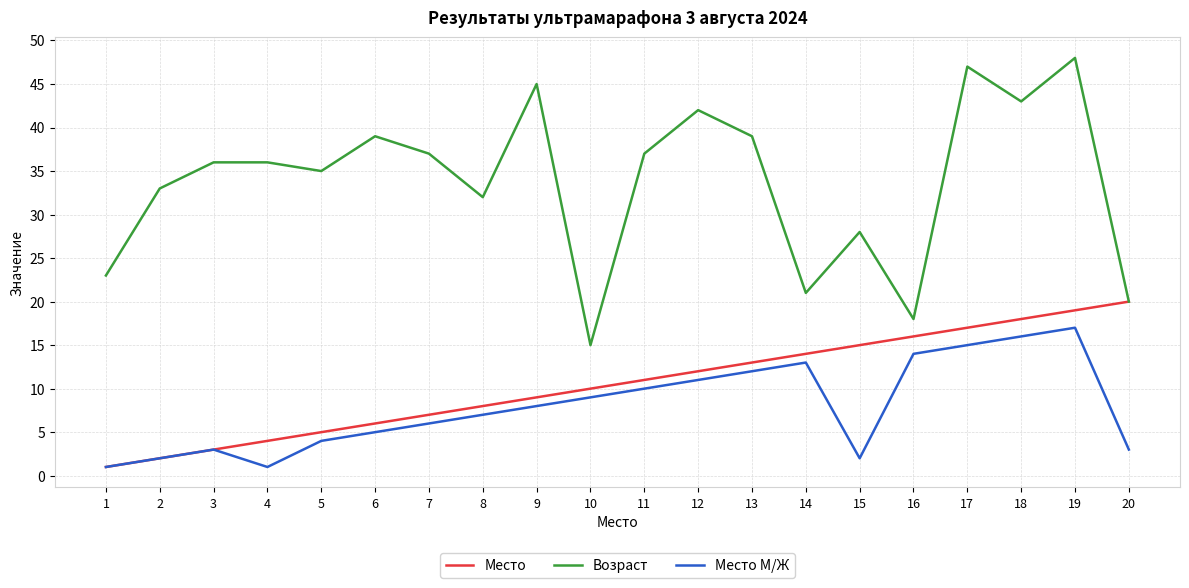

True or false: Место М/Ж and Возраст cross at least once.

False